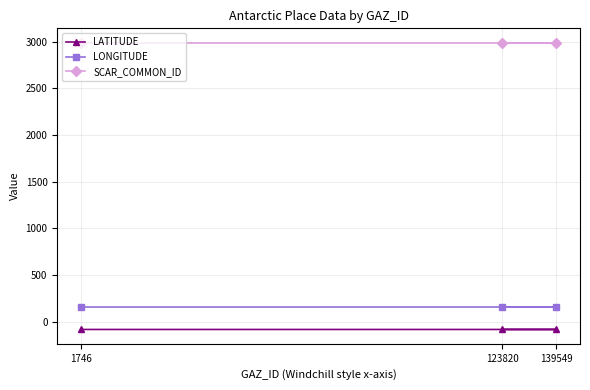

Is this an area chart (filled region under the line)?

No